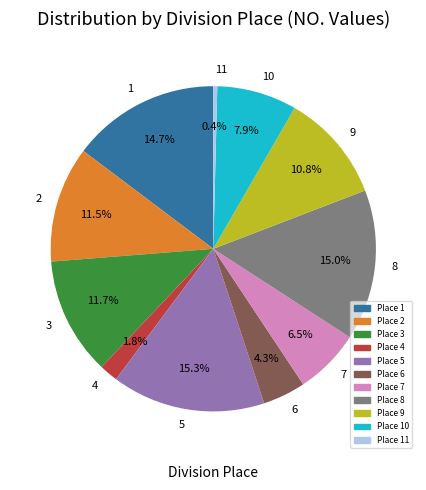

To the nearest percent, what portion does 5 represent?

15%